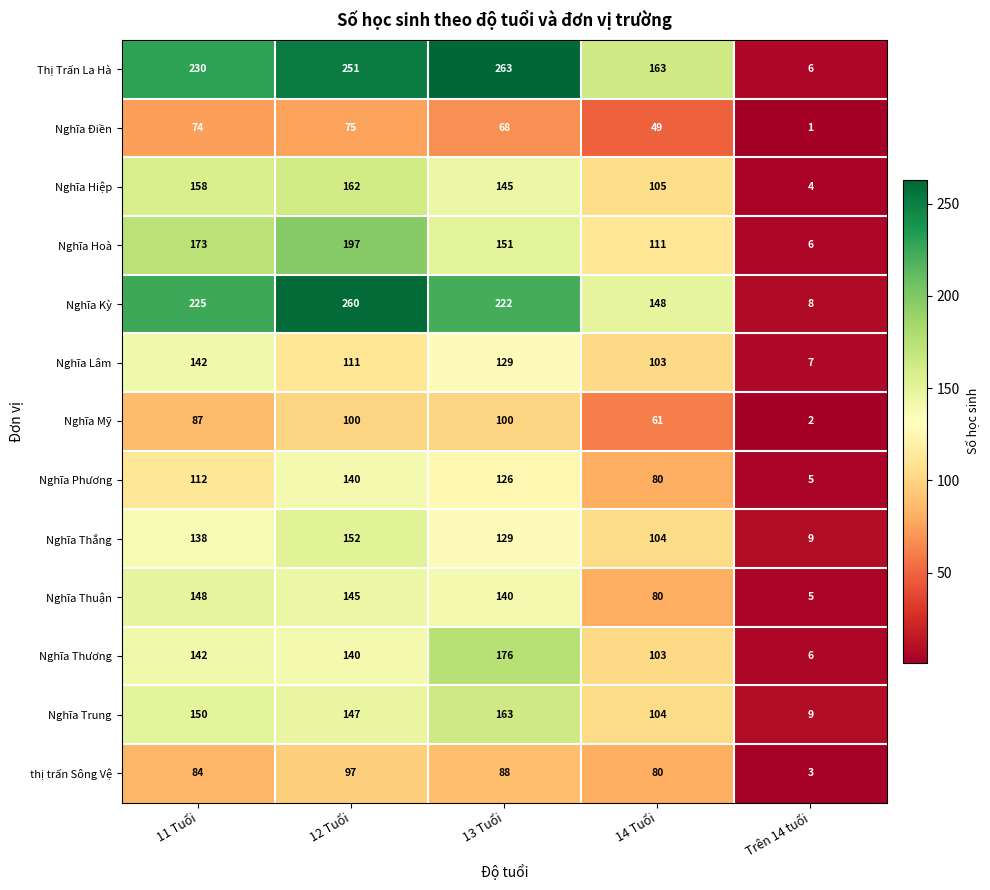

Which category has the lowest value across all series?

Trên 14 tuổi